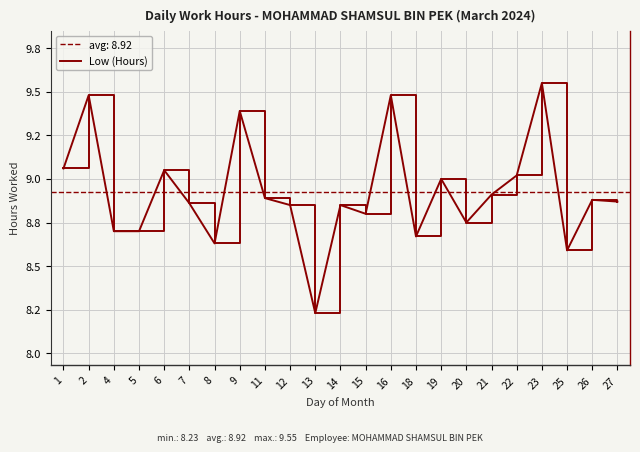

What is the average value?

8.9